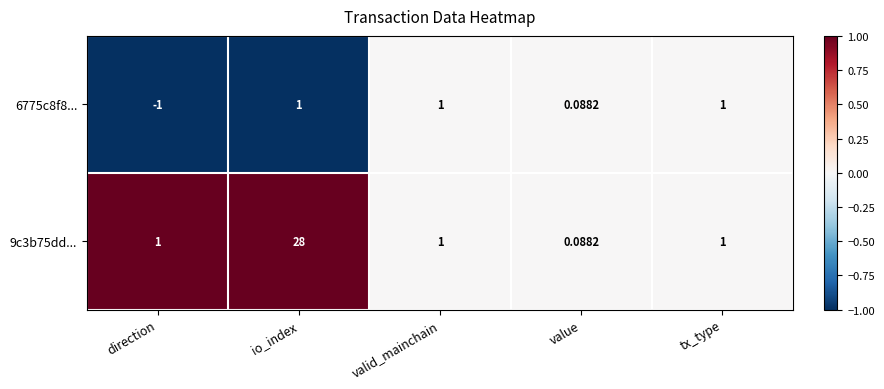

At which label does 6775c8f8... reach its minimum?

direction